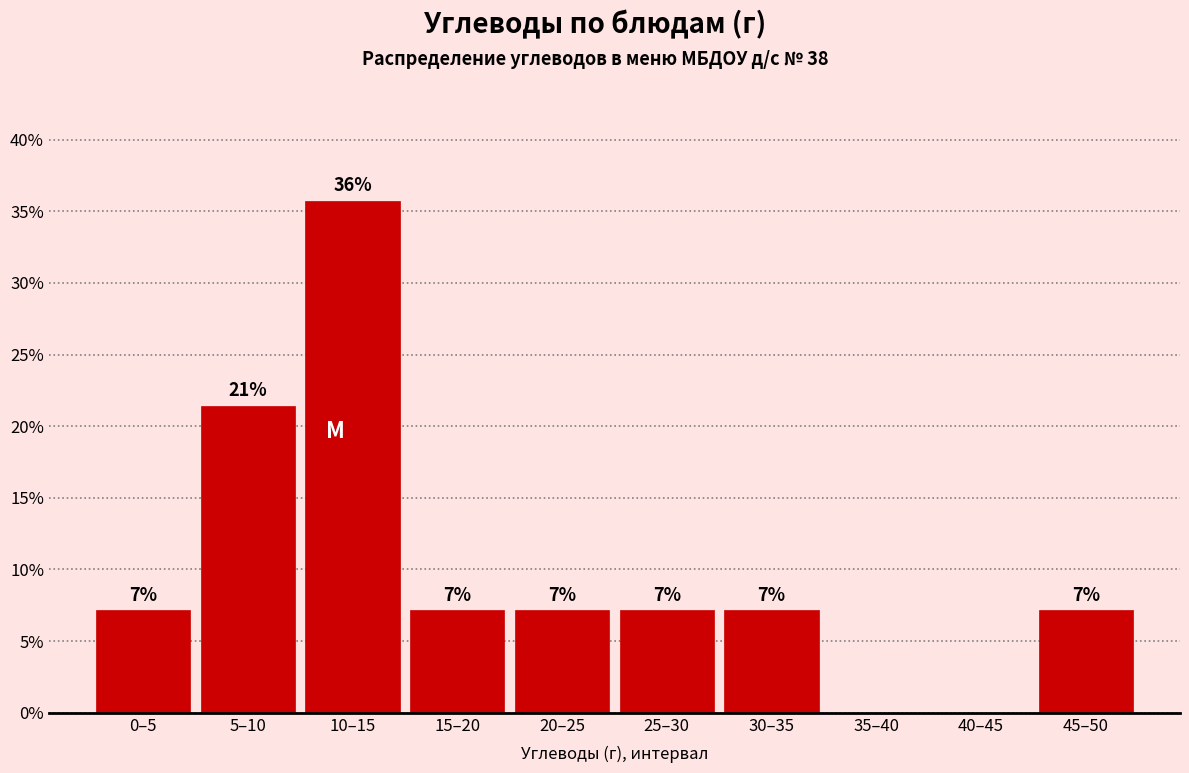

Are the bars horizontal?

No